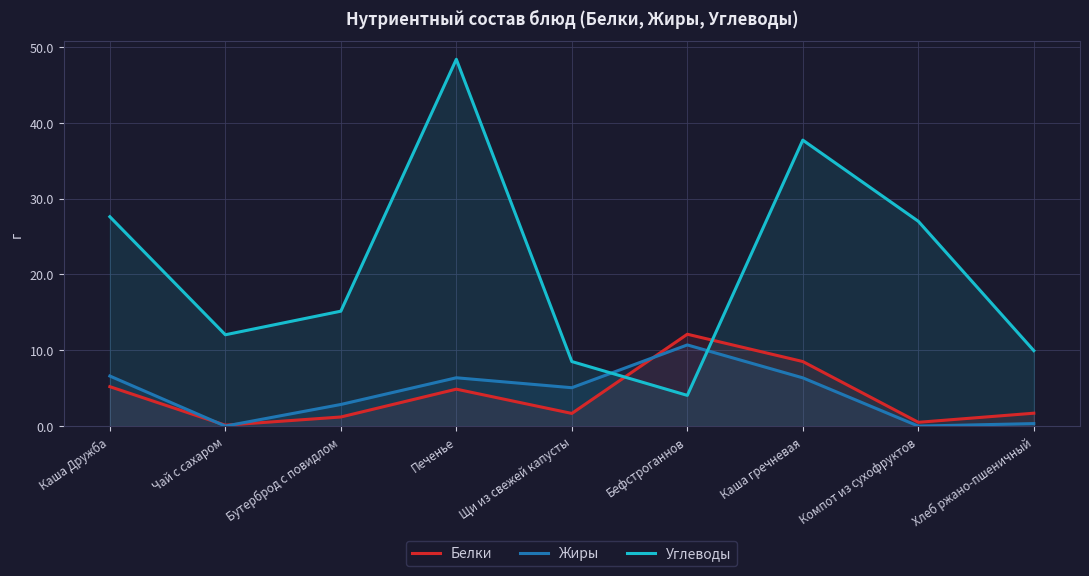

Is it true that Белки equals 2.9 at Хлеб ржано-пшеничный?

False